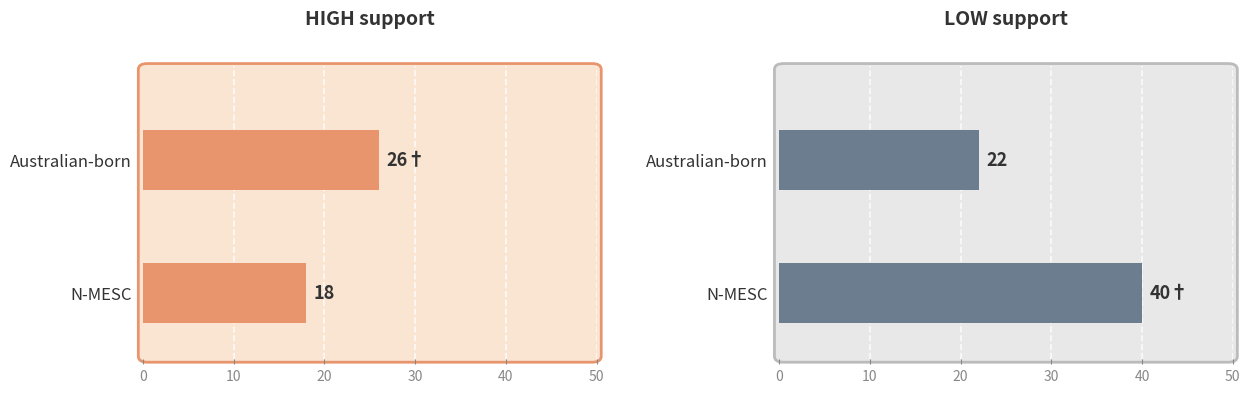

List the series in order of their overall mean, highest first.

LOW support, HIGH support